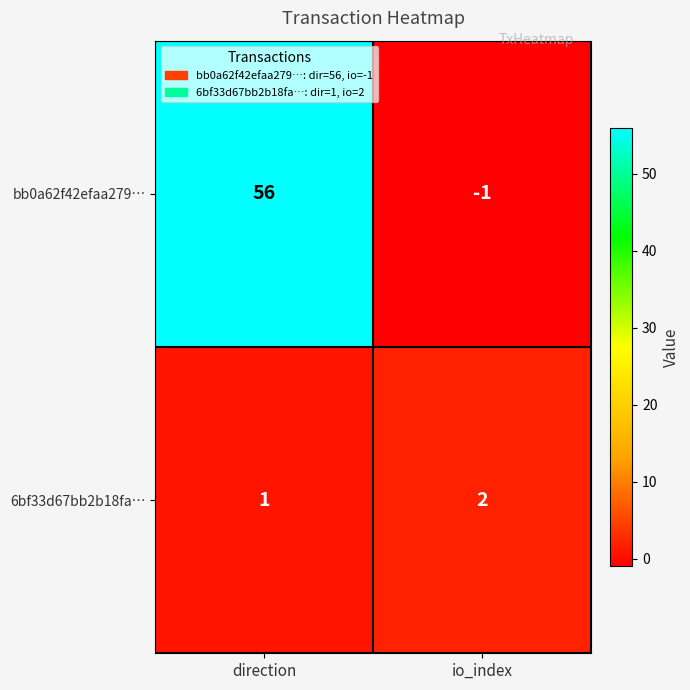

What is the smallest value displayed?

-1